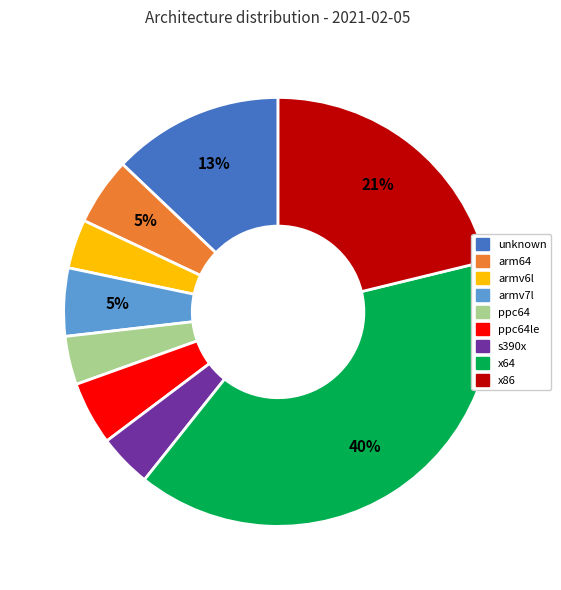

Between ppc64le and unknown, which is larger?

unknown